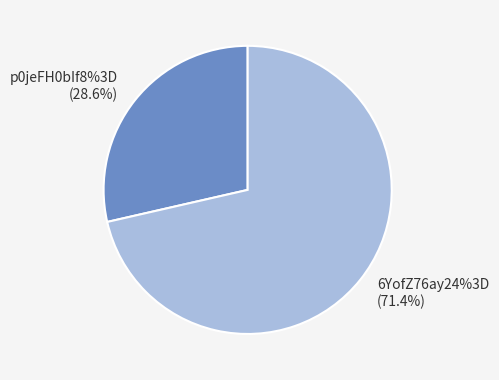

How many segments does this pie chart have?

2